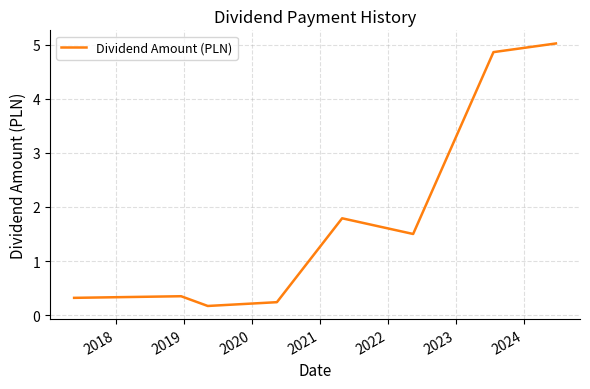

How many interior local valleys (lower than both neighbors) does the data have?

2